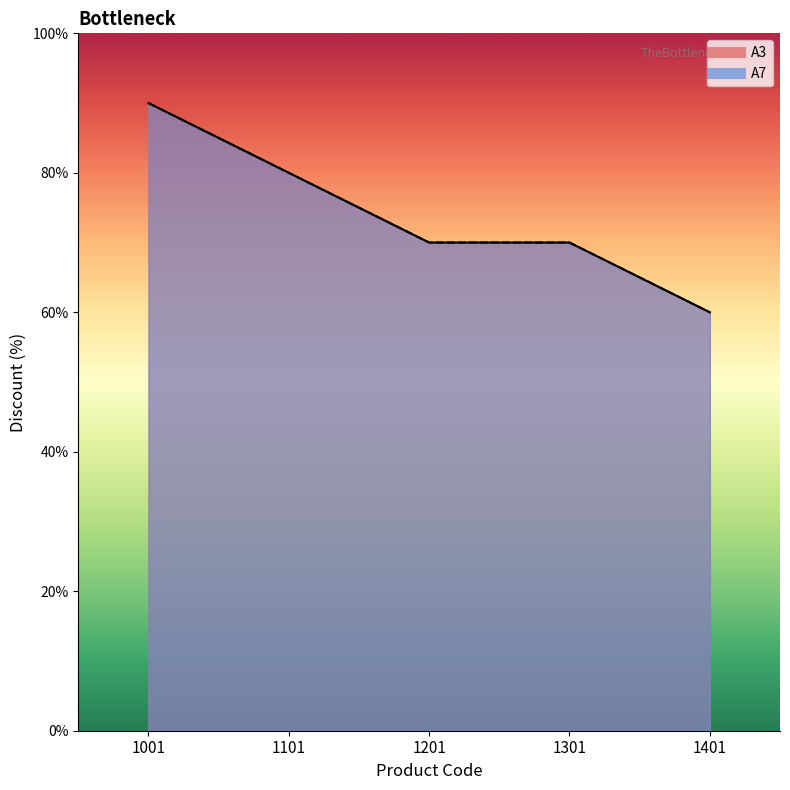

Rank the series at 1401 from lowest to highest value.

A3, A7